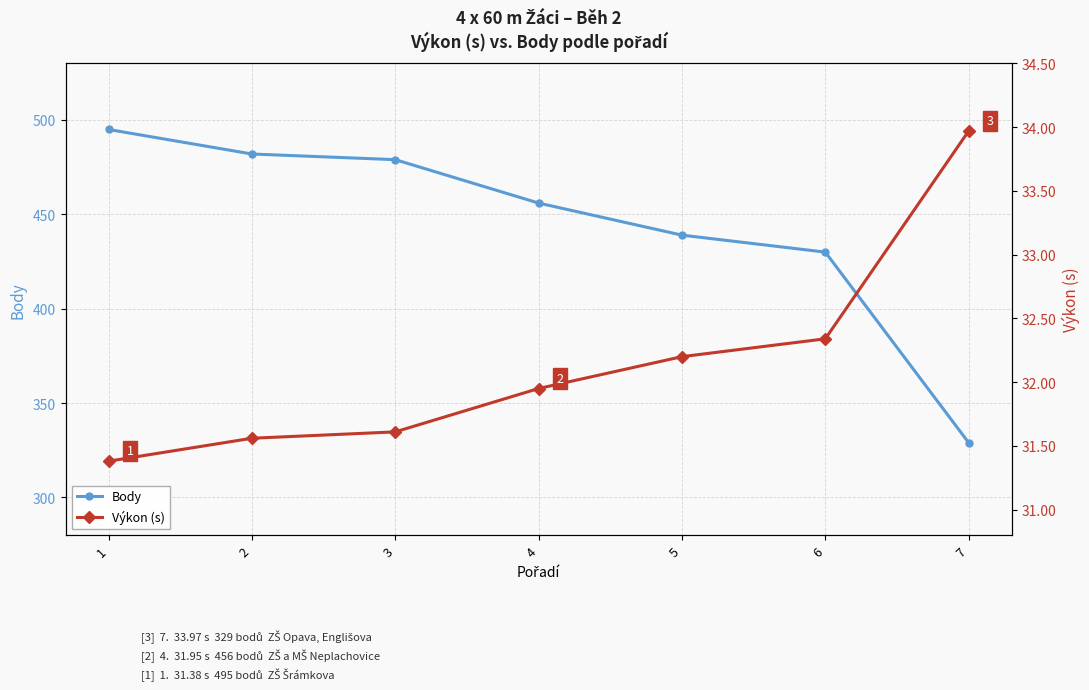

What are all the series names shown in the legend?

Body, Výkon (s)